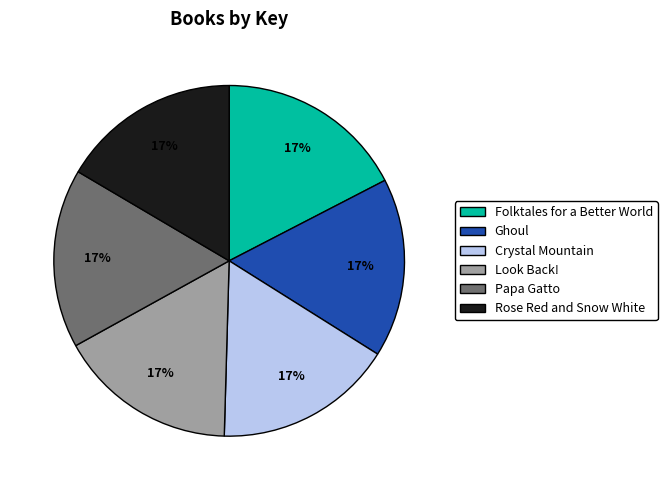

True or false: Folktales for a Better World accounts for 17% of the total.

True